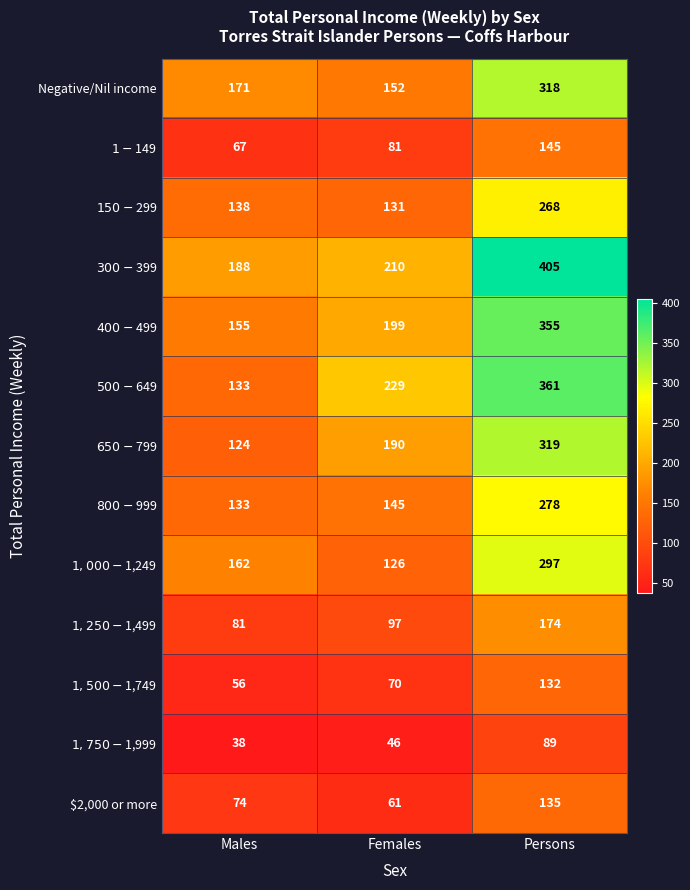

The value of $2,000 or more at Persons is 135. True or false?

True